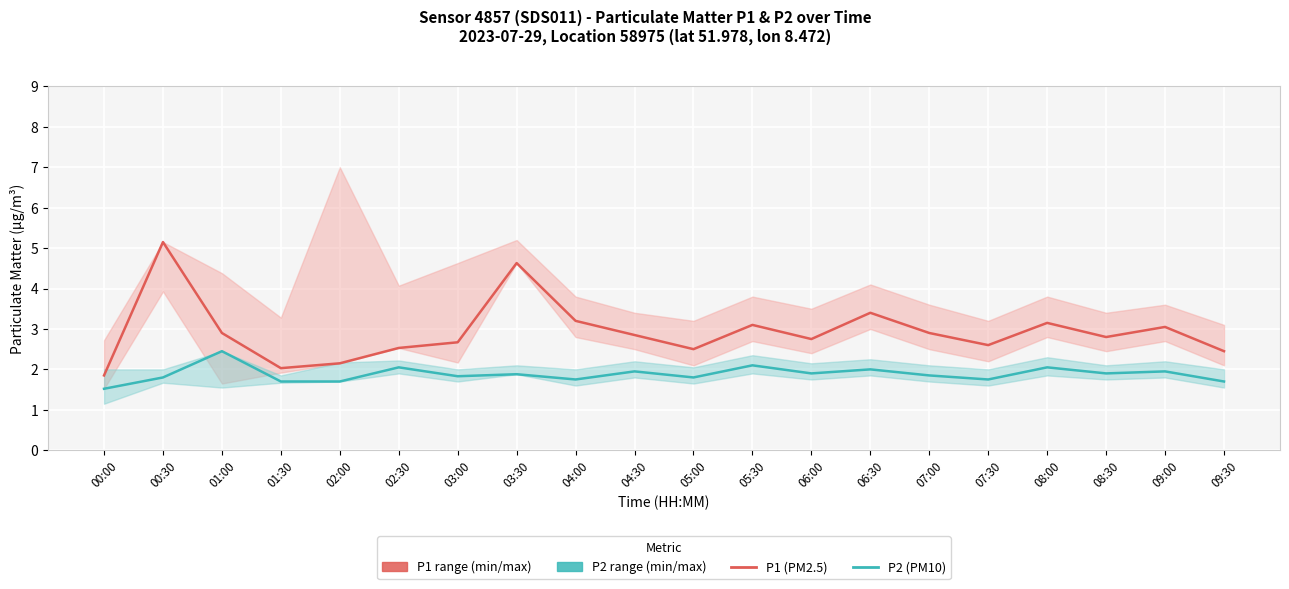

Which series changed the most between 03:00 and 08:00?

P1 (PM2.5)